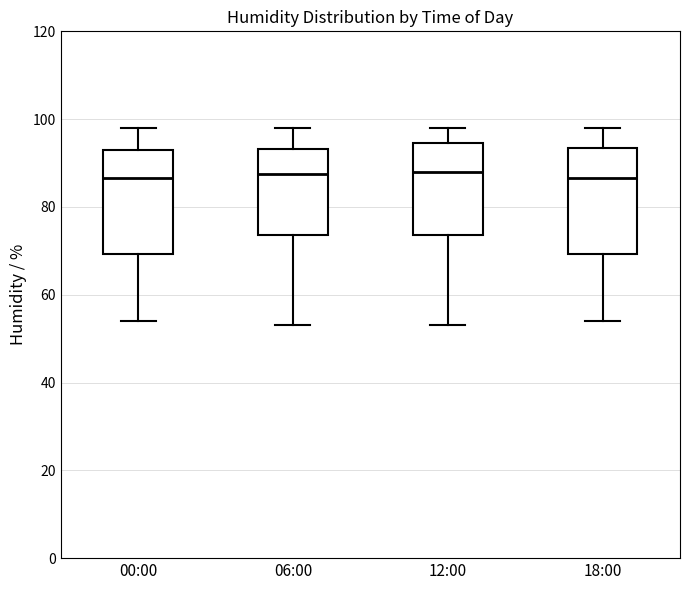

Reading left to right, transcribe this box plot: for each box, give where its median line is, the range the box spans, and where its two whiskers end, as read against the y-axis. The values are not printed on the chart, so give them approximately, as read against the axis.

00:00: median 86, box 70 to 94, whiskers 54 to 98
06:00: median 88, box 74 to 94, whiskers 54 to 98
12:00: median 88, box 74 to 94, whiskers 54 to 98
18:00: median 86, box 70 to 94, whiskers 54 to 98